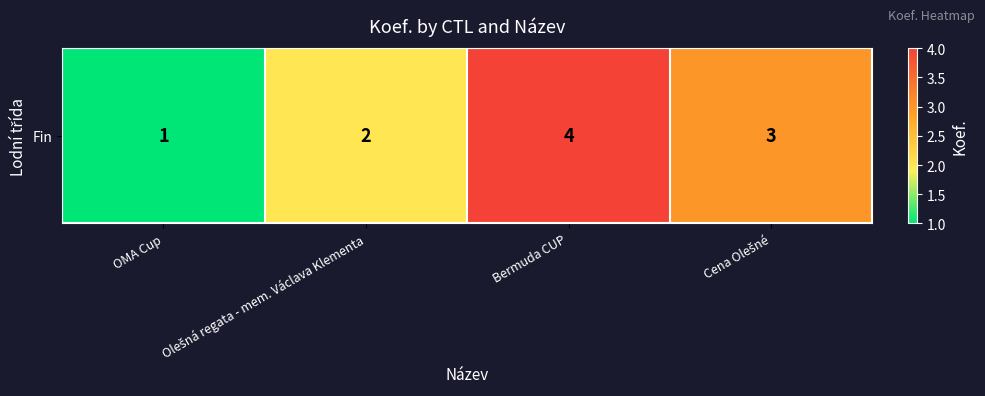

List the labels in order of value, largest first.

Bermuda CUP, Cena Olešné, Olešná regata - mem. Václava Klementa, OMA Cup